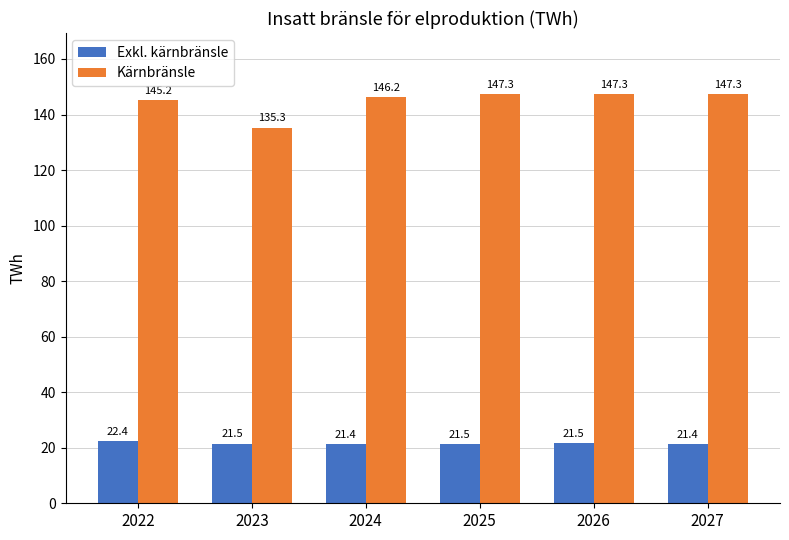

What is the spread (max minus min) of values at 2022?

122.8